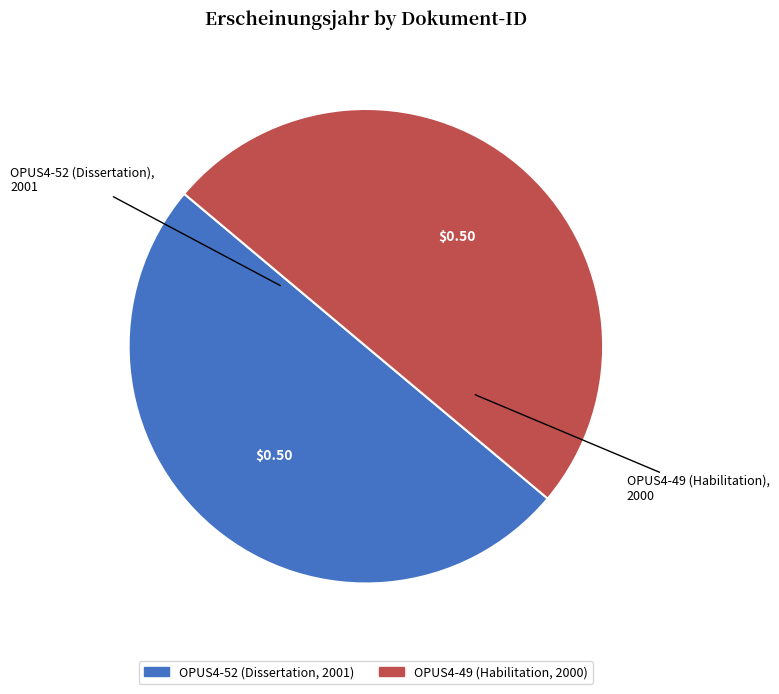

Approximately how many times larger is the value at OPUS4-52 compared to OPUS4-49?

1.0